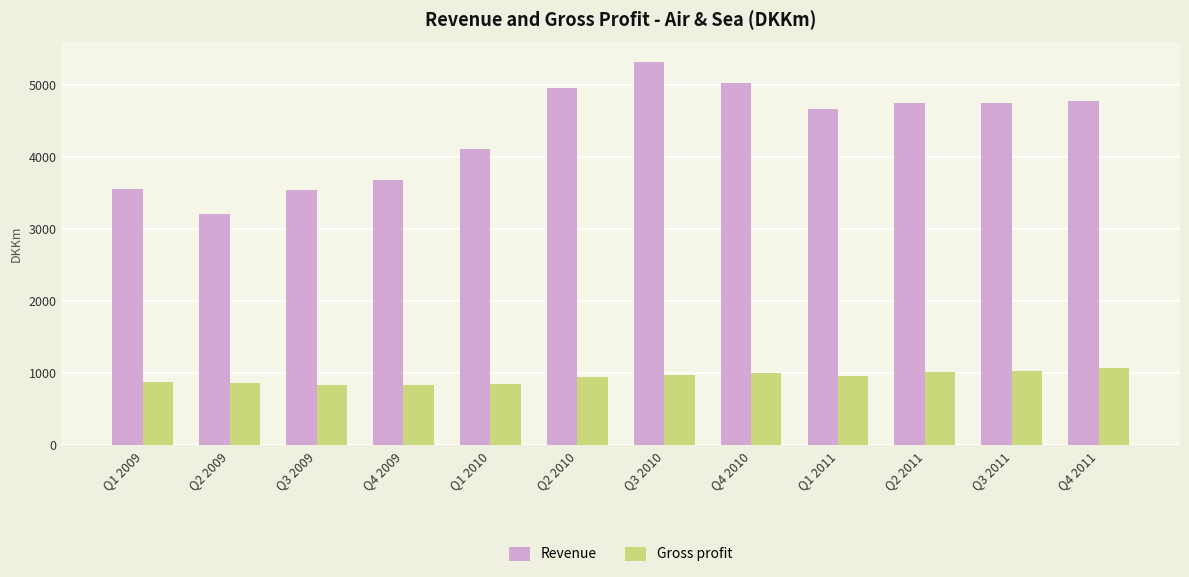

What is the sum of all Gross profit values?

11309